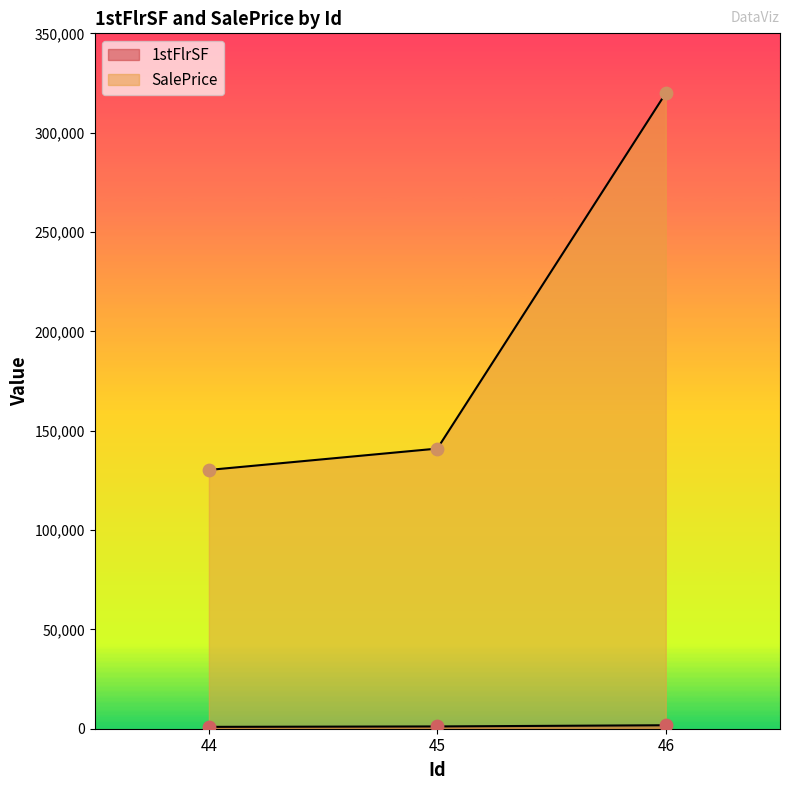

Which series has the largest total across all categories?

SalePrice